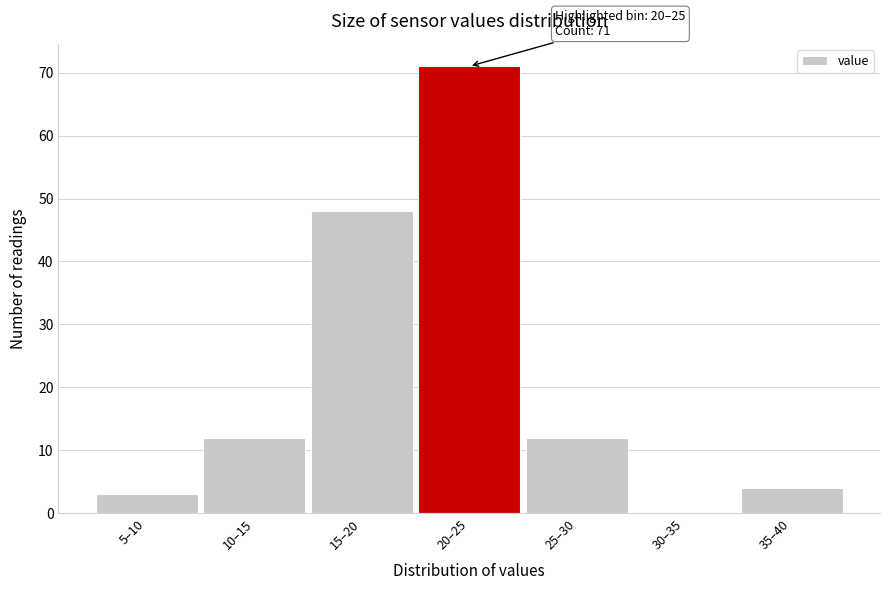

Reading left to right, transcribe all the data shown in this chart.

5–10=3	10–15=12	15–20=48	20–25=71	25–30=12	30–35=0	35–40=4